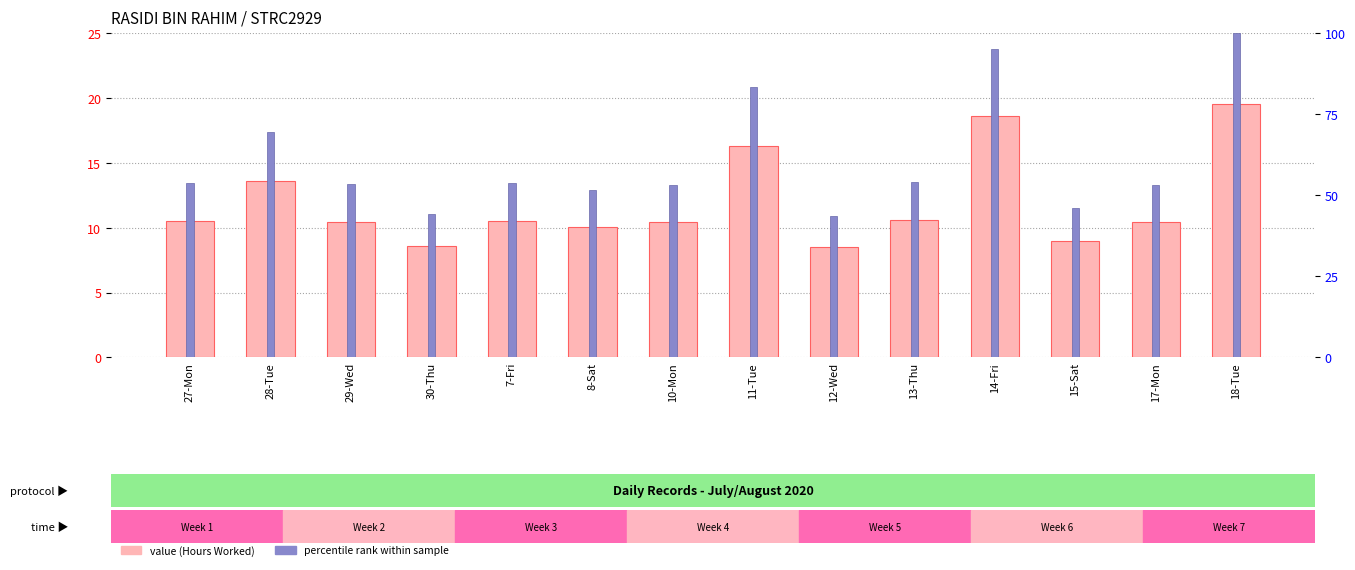

The value of Hours Worked at 18-Tue is 19.6. True or false?

True